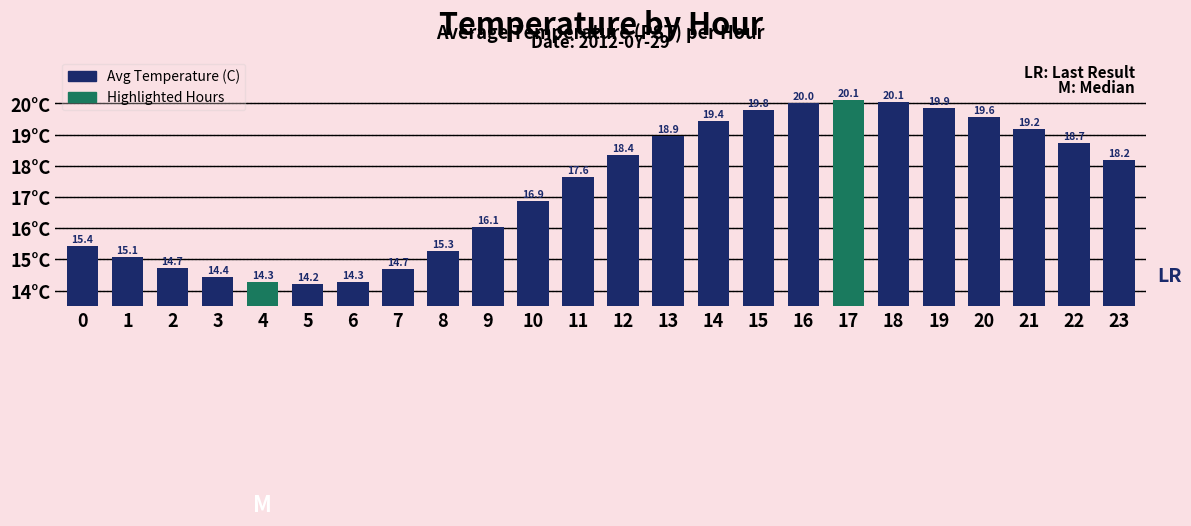

Where is the data nearest to the value 17?

10